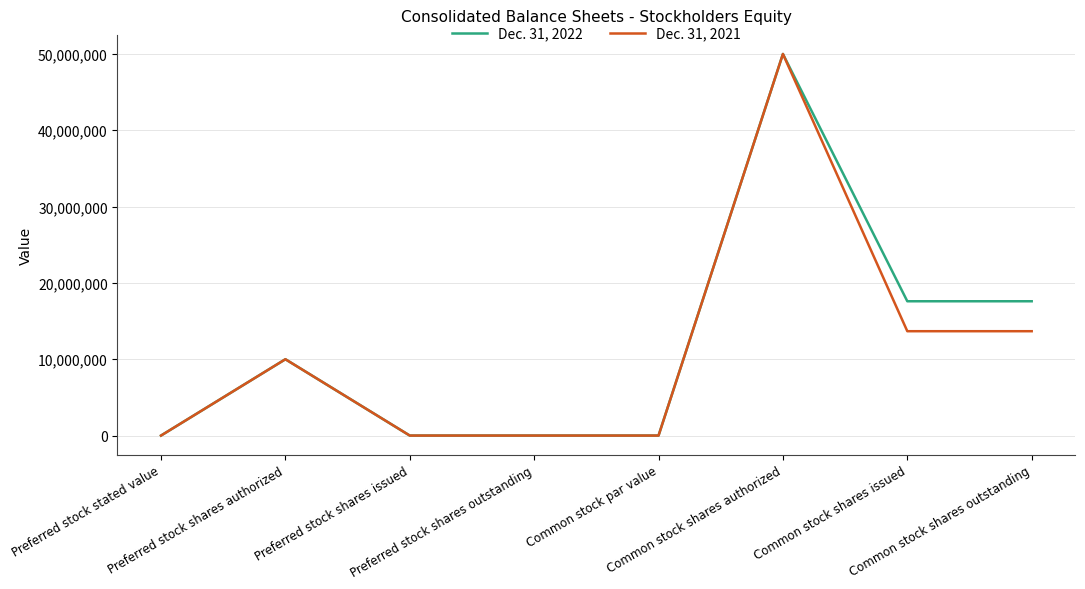

What is the maximum value shown in the chart?

50000000